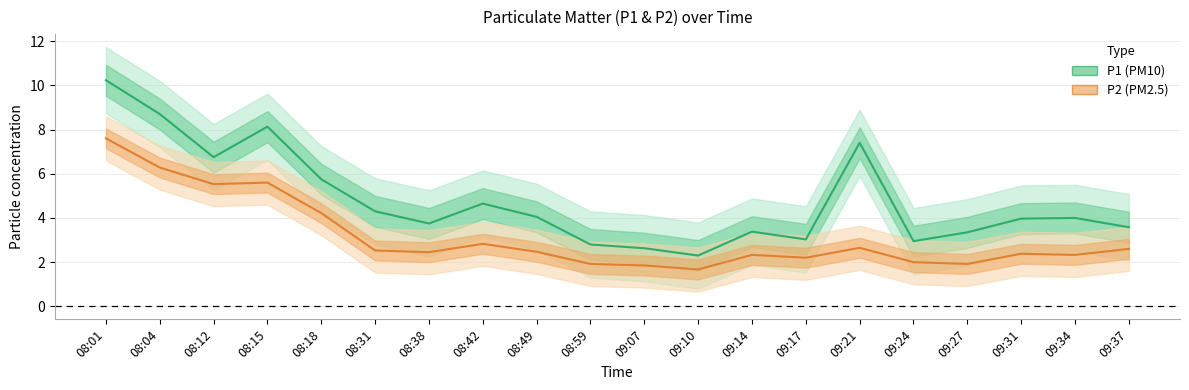

Reading left to right, transcribe all the data shown in this chart.

P1: 08:01=10.2	08:04=8.7	08:12=6.8	08:15=8.1	08:18=5.8	08:31=4.3	08:38=3.8	08:42=4.7	08:49=4.0	08:59=2.8	09:07=2.6	09:10=2.3	09:14=3.4	09:17=3.0	09:21=7.4	09:24=3.0	09:27=3.4	09:31=4.0	09:34=4.0	09:37=3.6
P2: 08:01=7.6	08:04=6.3	08:12=5.5	08:15=5.6	08:18=4.2	08:31=2.5	08:38=2.5	08:42=2.8	08:49=2.5	08:59=1.9	09:07=1.9	09:10=1.7	09:14=2.3	09:17=2.2	09:21=2.6	09:24=2.0	09:27=1.9	09:31=2.4	09:34=2.3	09:37=2.6